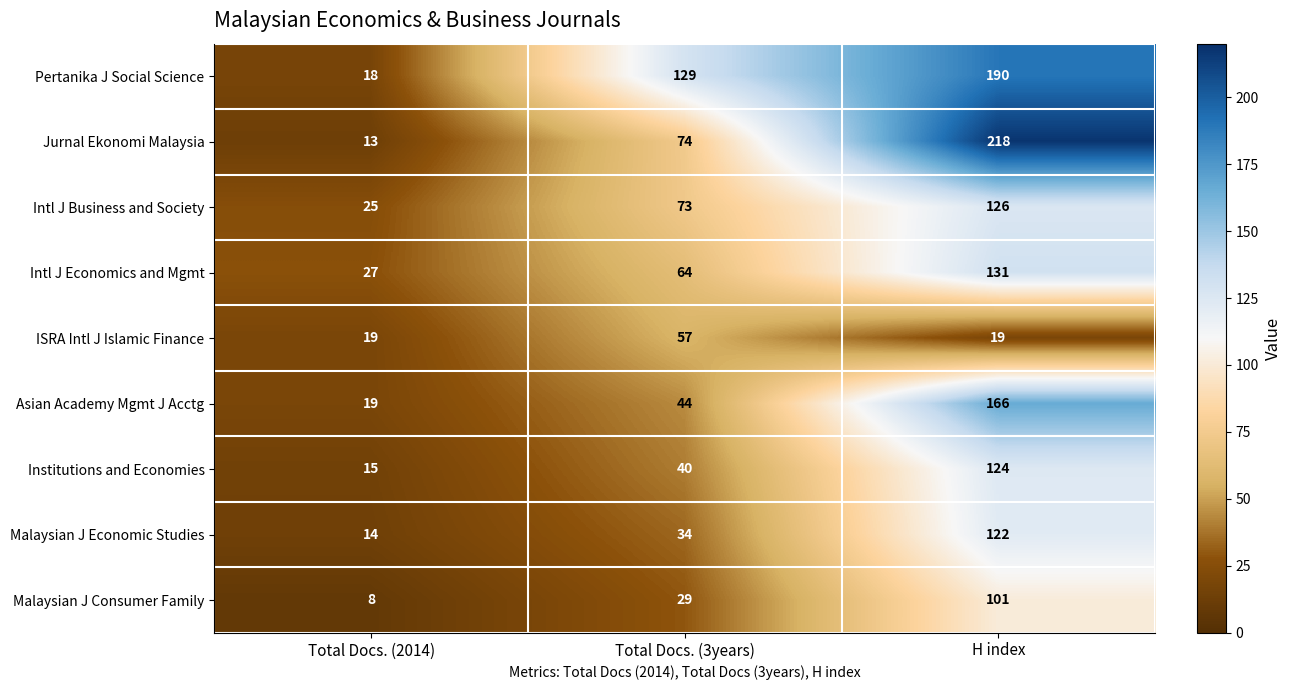

The value of Intl J Business and Society at H index is 126. True or false?

True